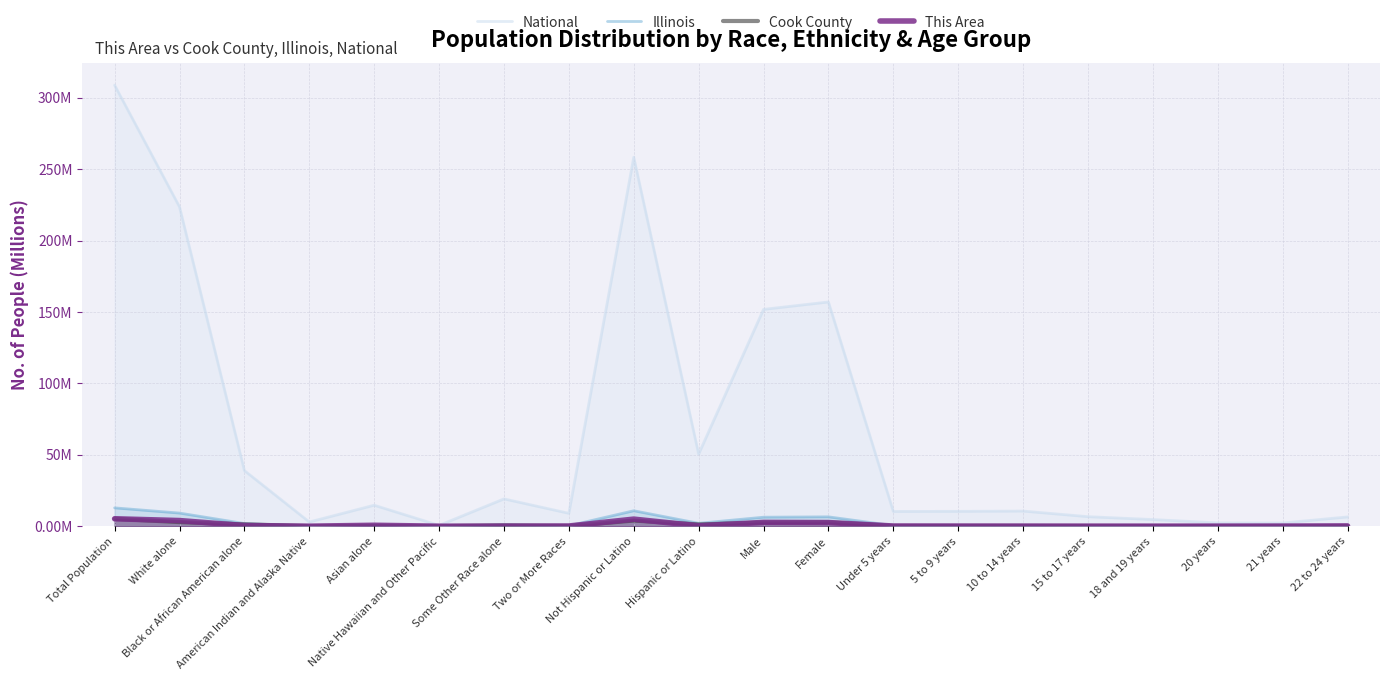

True or false: This Area and Illinois cross at least once.

True